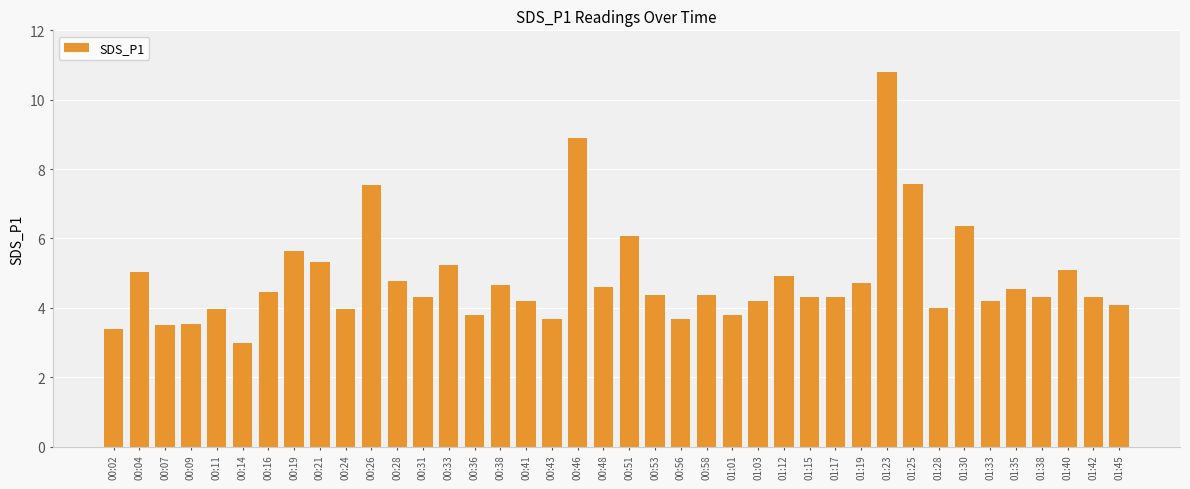

What is the sum of all values?

193.5